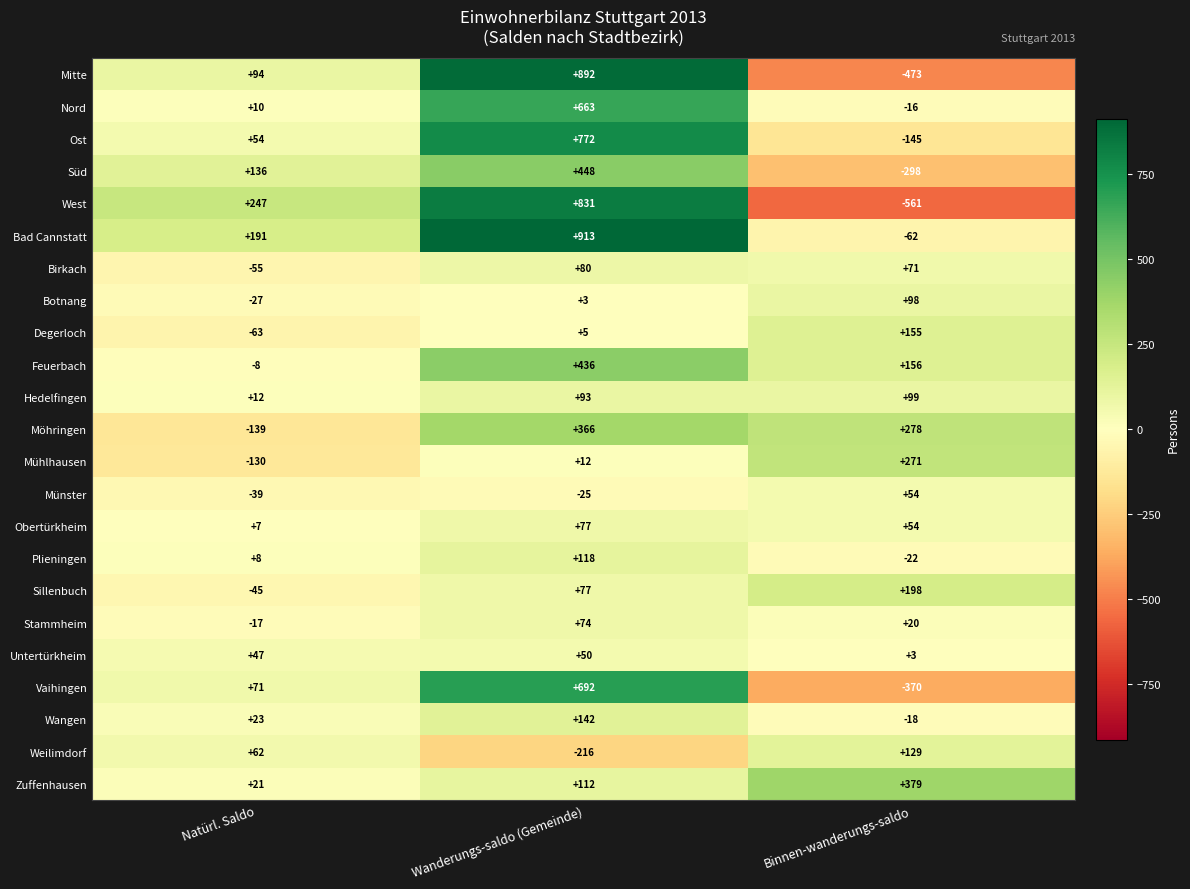

What is the average value of the Nord series?

219